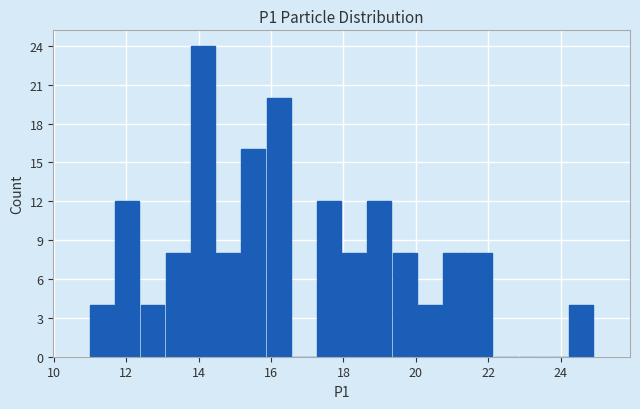

Read against the x-axis, roughly where is the centre of the tallest bar?

14.2